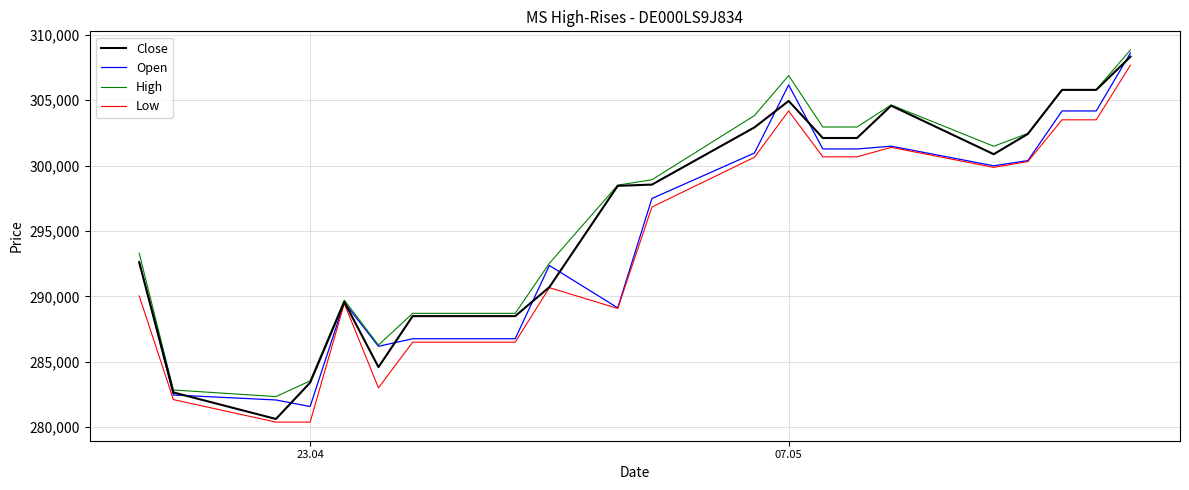

What is the maximum value for Close?

308322